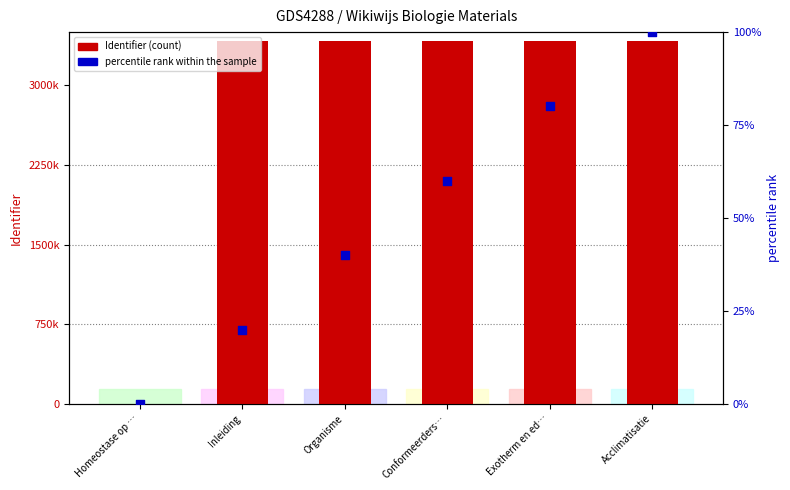

What are all the series names shown in the legend?

Identifier (count), percentile rank within the sample